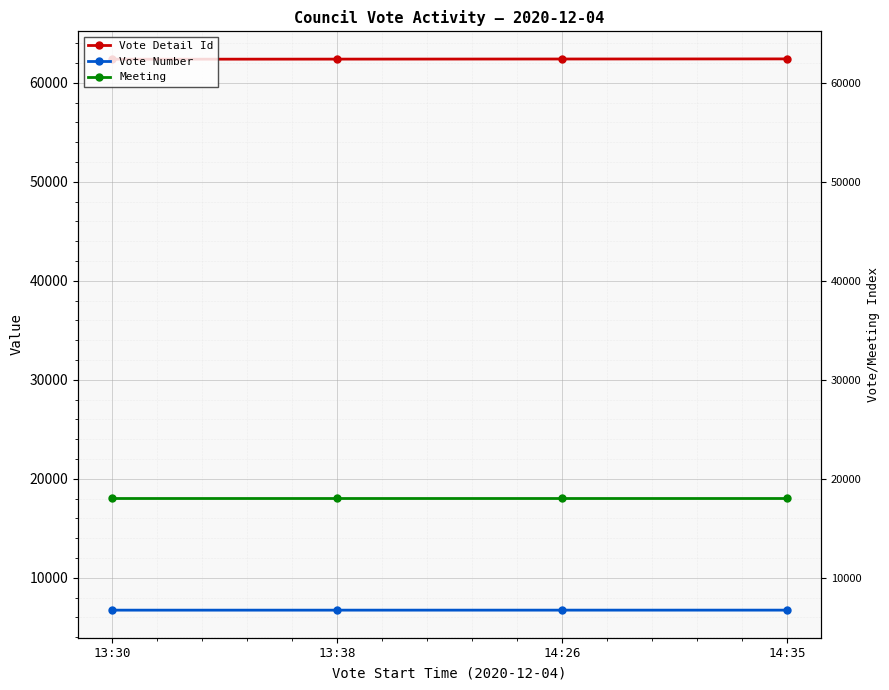

Between 14:26 and 13:38, which is larger?

14:26